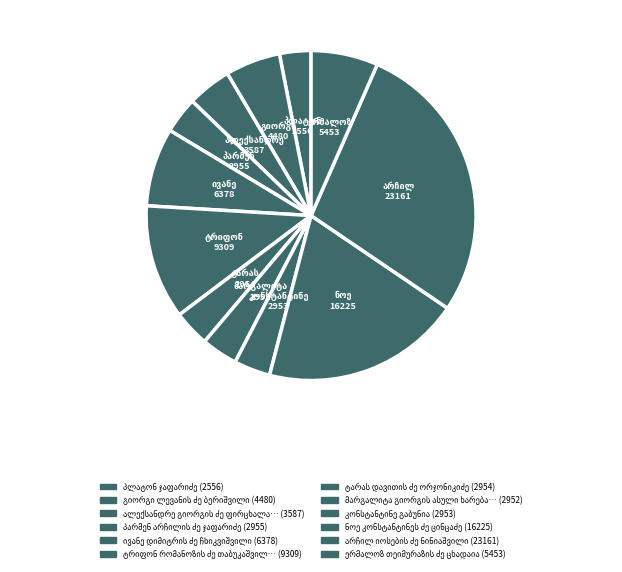

True or false: ტრიფონ რომანოზის ძე თაბუკაშვილი accounts for 11% of the total.

True